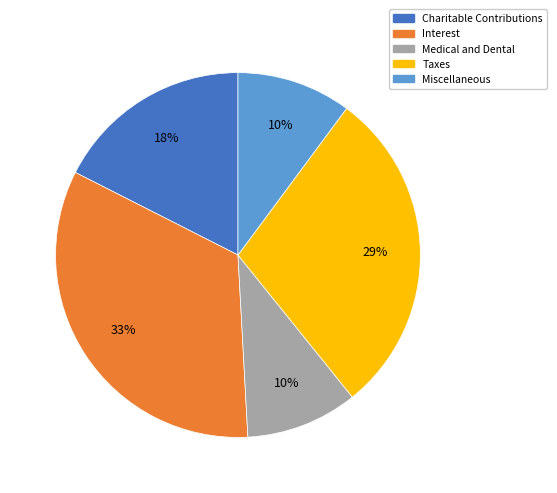

To the nearest percent, what is the average slice percentage?

20%